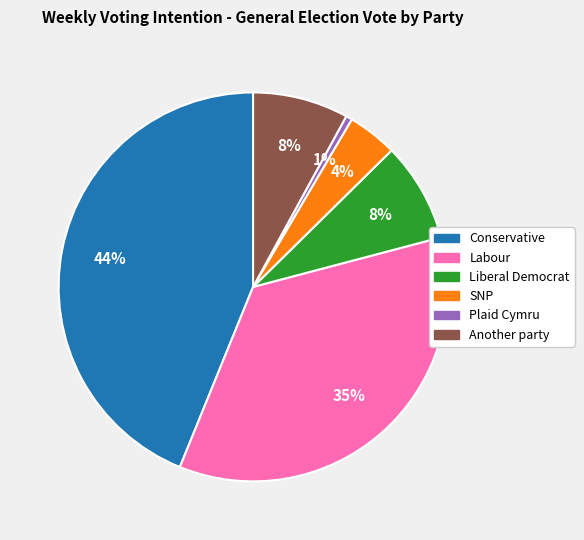

Which category has the smallest portion of the pie?

Plaid Cymru